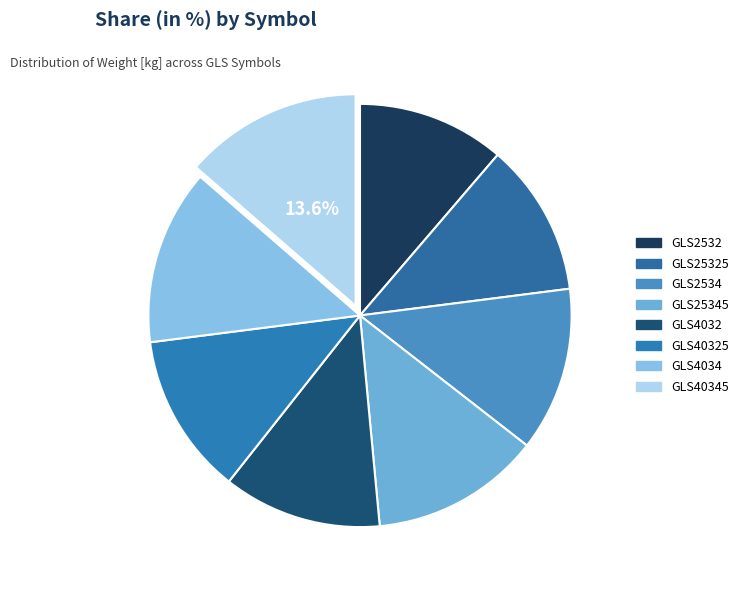

Count the number of slices in the pie.

8